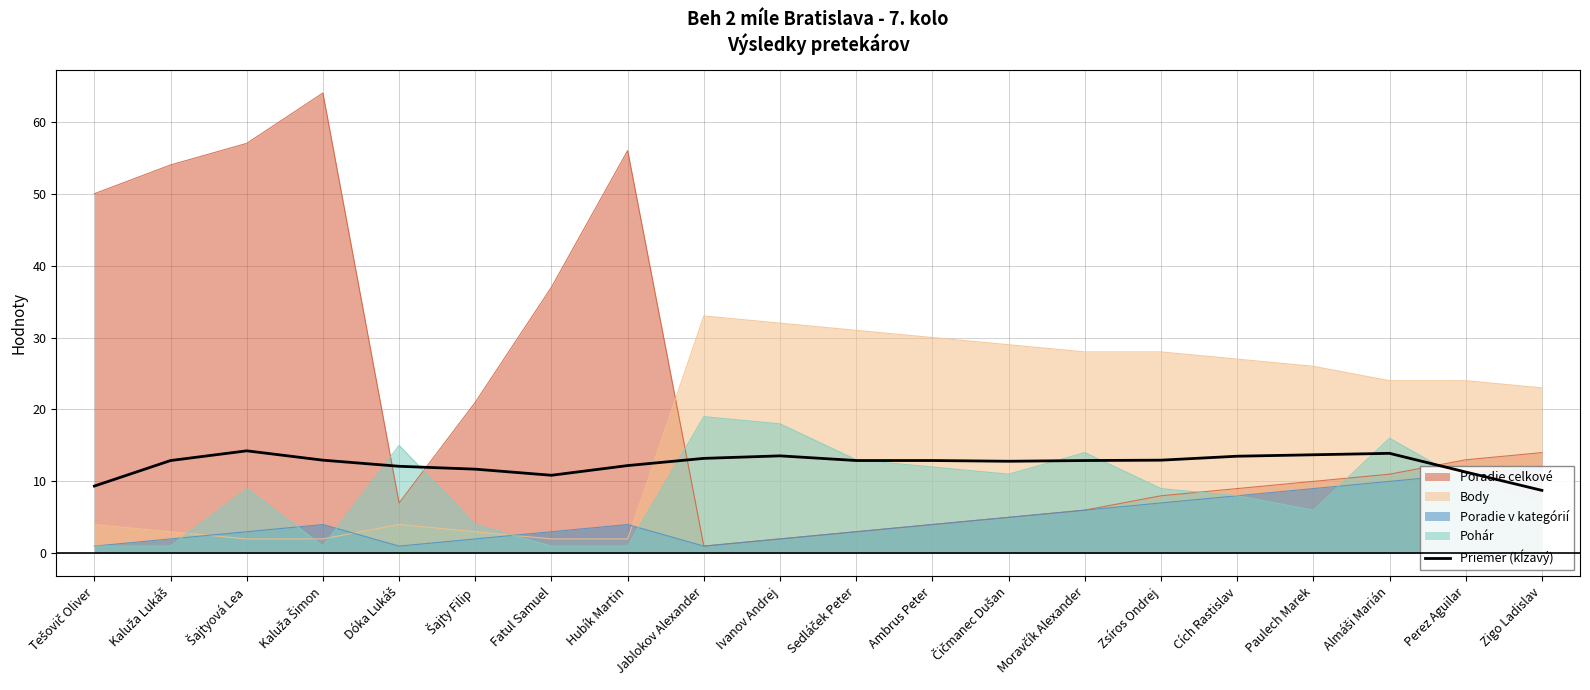

True or false: the data has more than 0 interior local peaks.

True